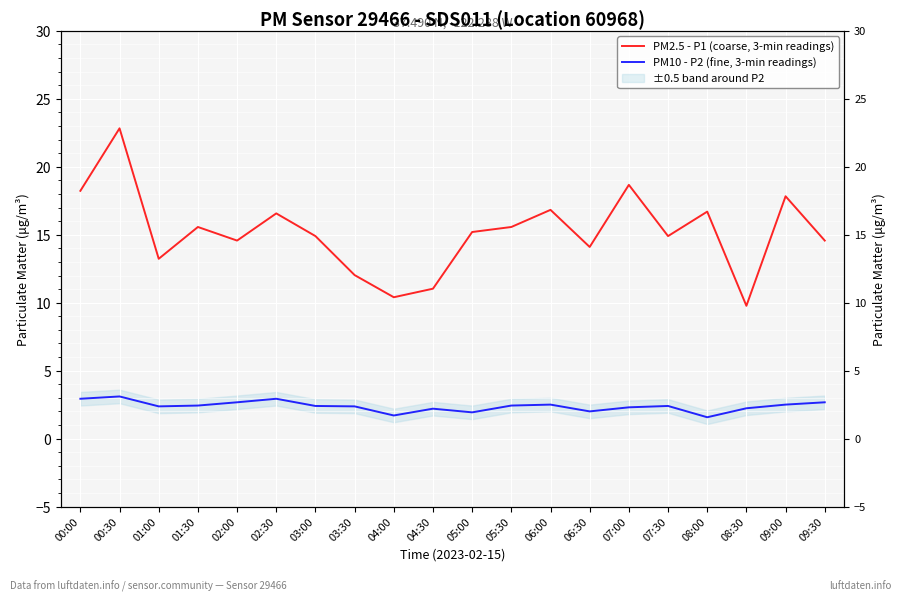

Does the chart display data point markers on the line(s)?

No